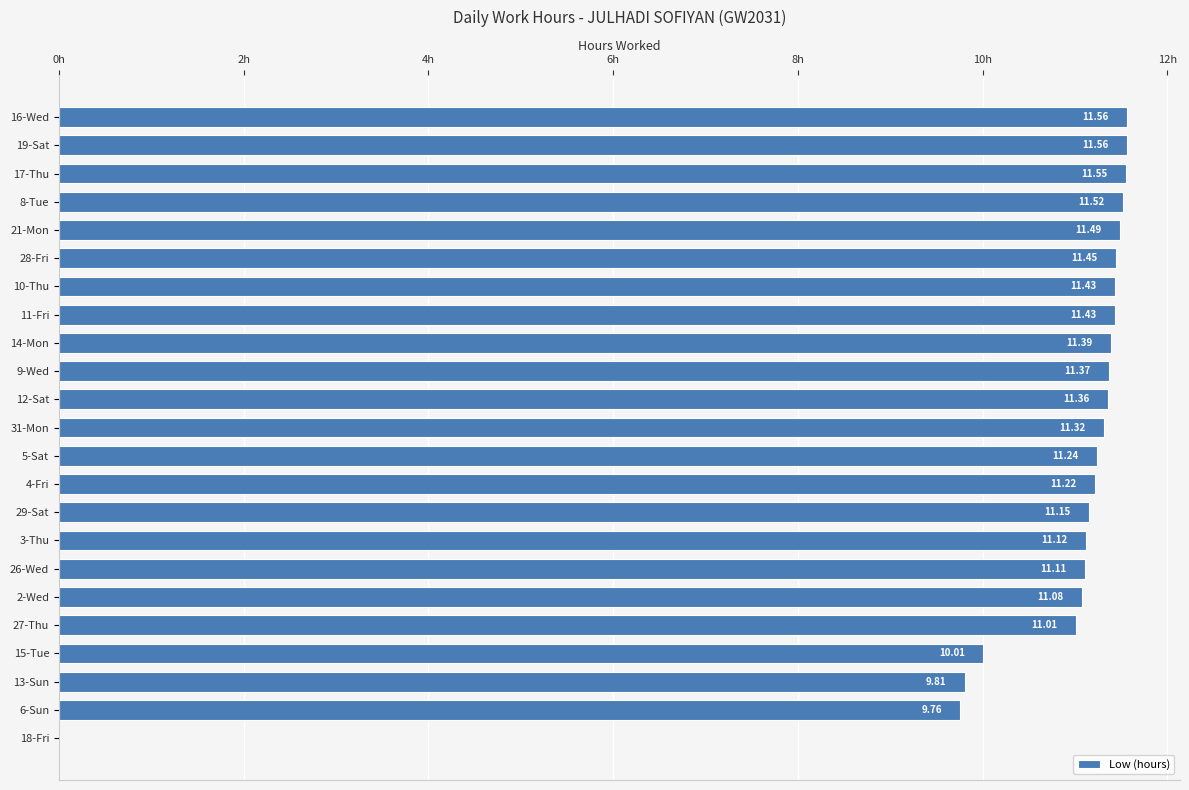

Between 3-Thu and 5-Sat, which is larger?

5-Sat